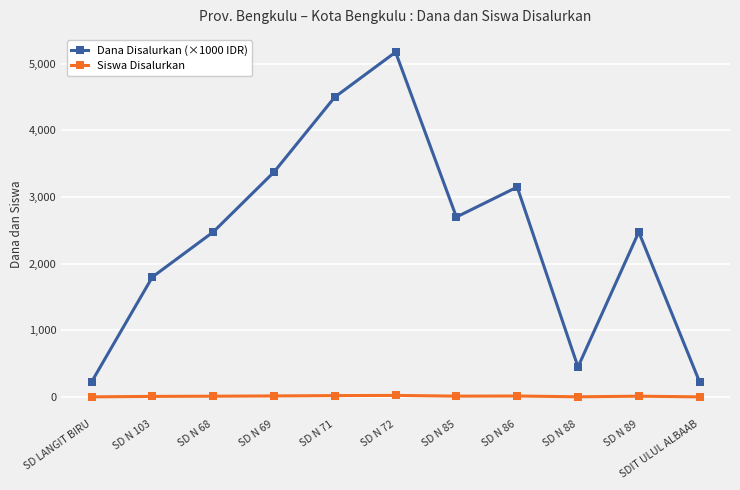

What is the sum of the Siswa Disalurkan values at SD N 86 and SD N 88?

16